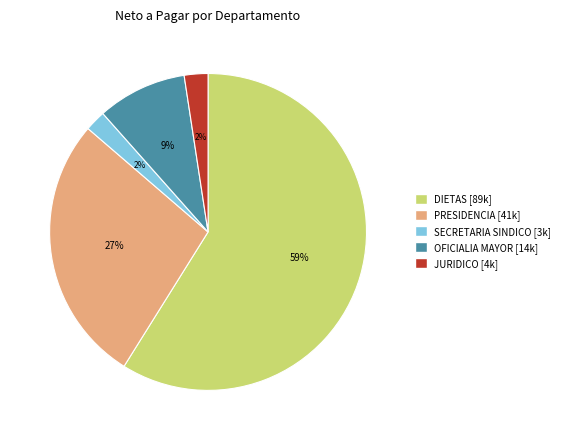

Which slice is the largest?

DIETAS